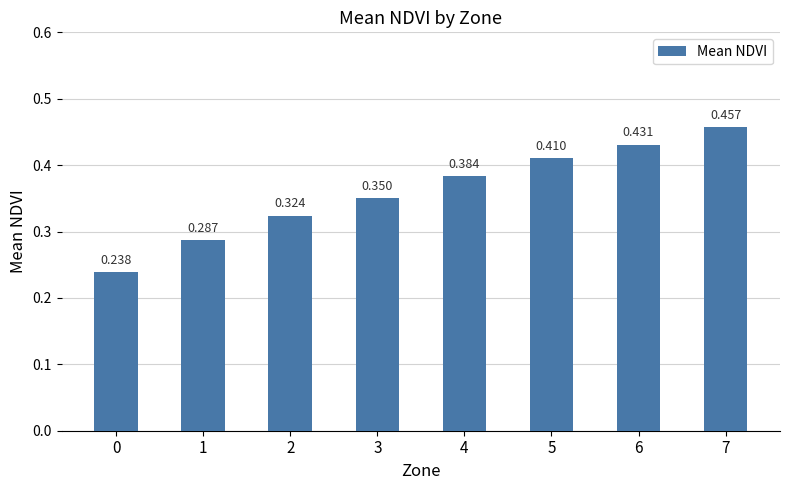

Which category has the highest value across all series?

7